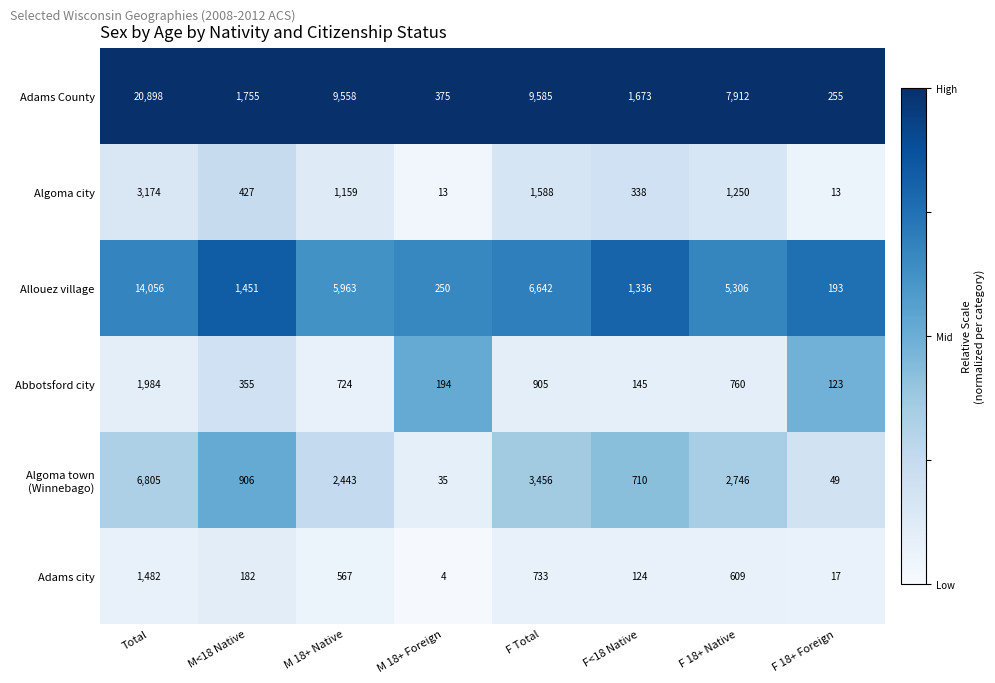

What is the approximate value of Abbotsford city at Total, to the nearest 100?

2000